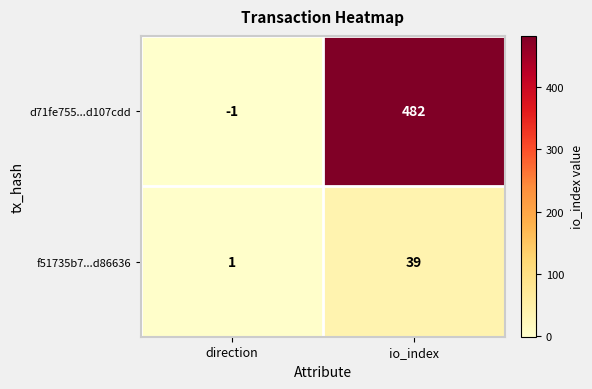

Where is f51735b7...d86636 nearest to the value 20?

direction